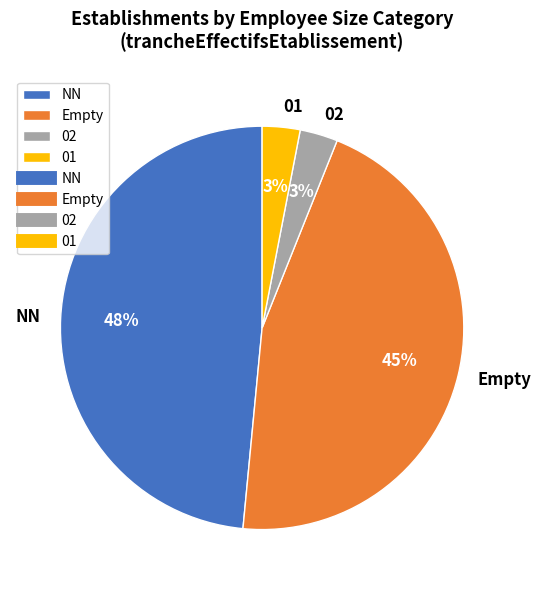

Combined, do 02 and 01 account for over 50%?

No